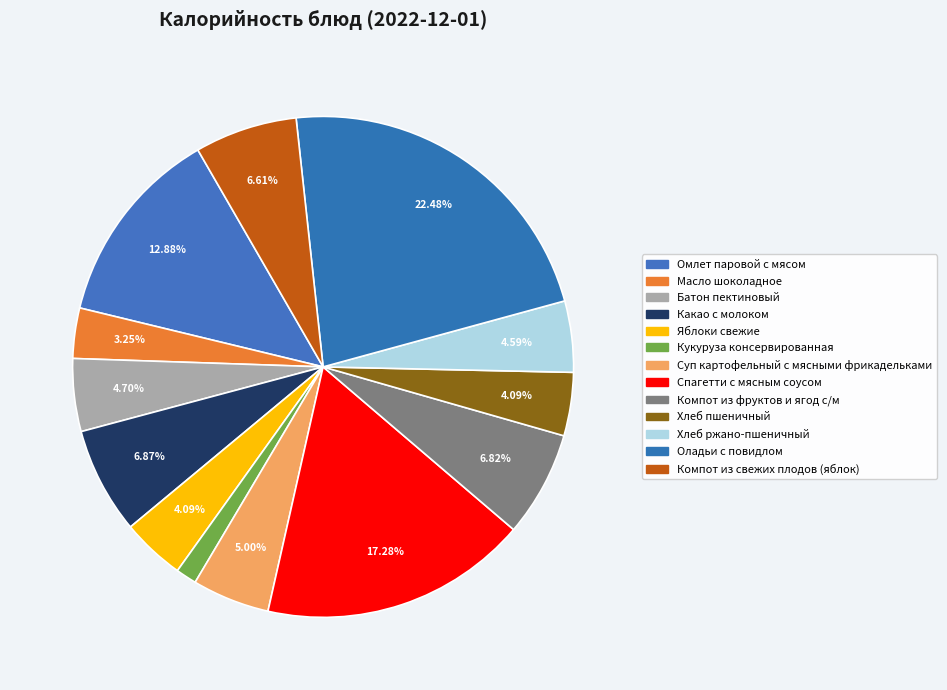

The Масло шоколадное slice represents 3% of the pie. True or false?

True